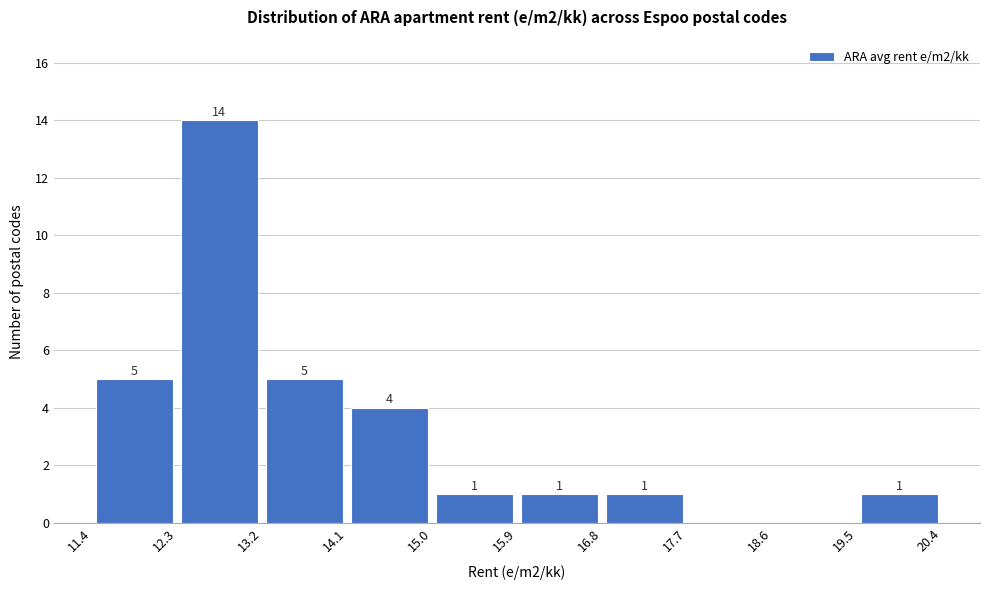

Which range on the x-axis has the tallest bar?

12.3 to 13.2